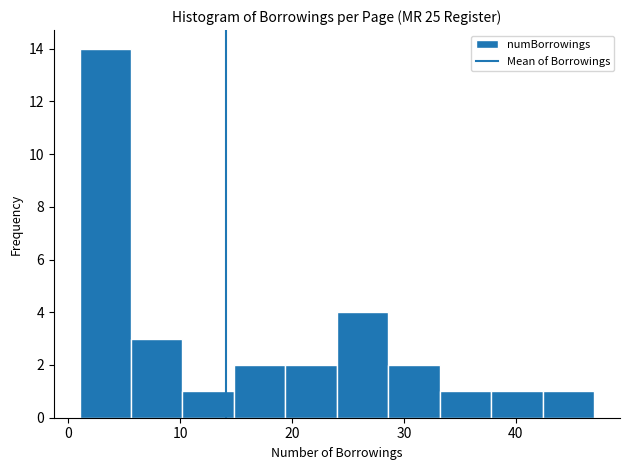

Over which range of the x-axis is the bar tallest?

1.0 to 5.6